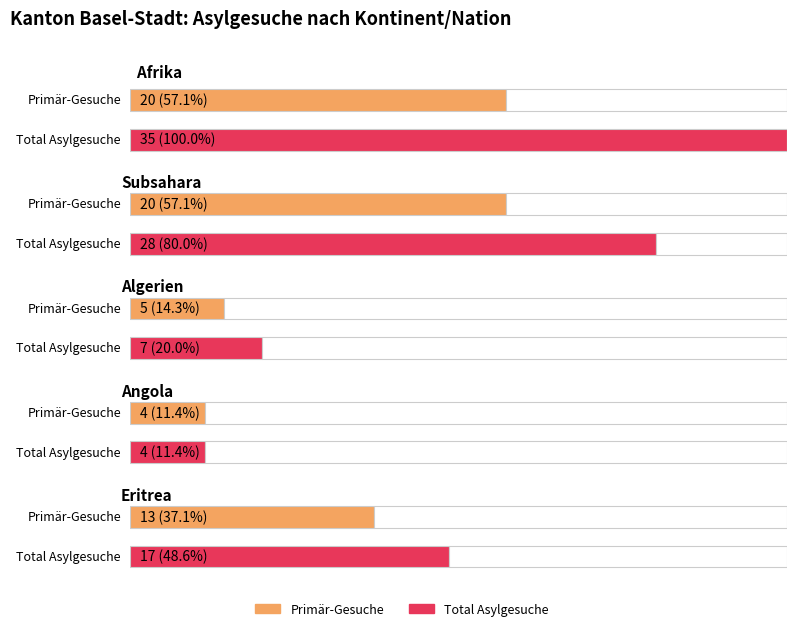

The Primär-Gesuche series shows 10 at Subsahara. True or false?

False